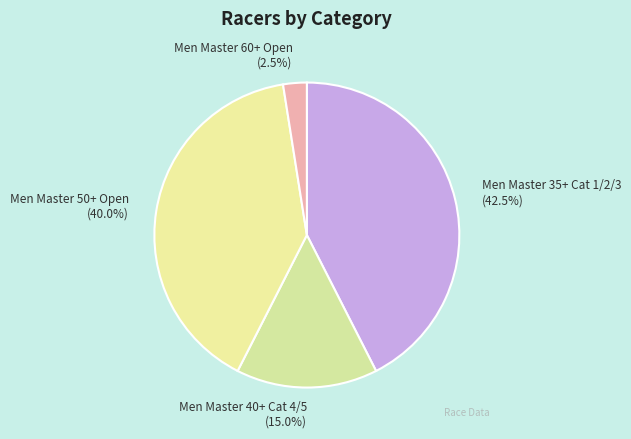

To the nearest percent, what portion does Men Master 40+ Cat 4/5 represent?

15%